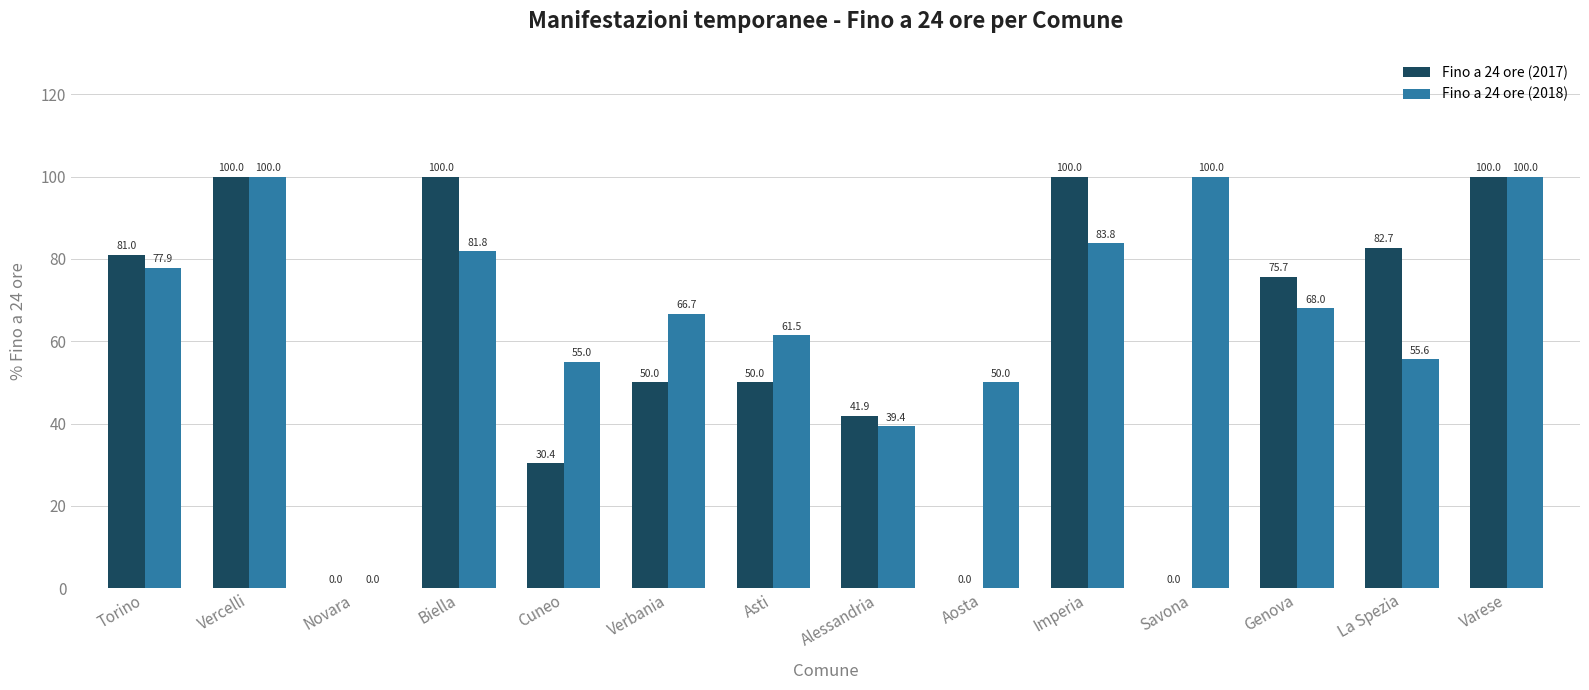

True or false: Fino a 24 ore (2018) has a value of 100.0 at Savona.

True